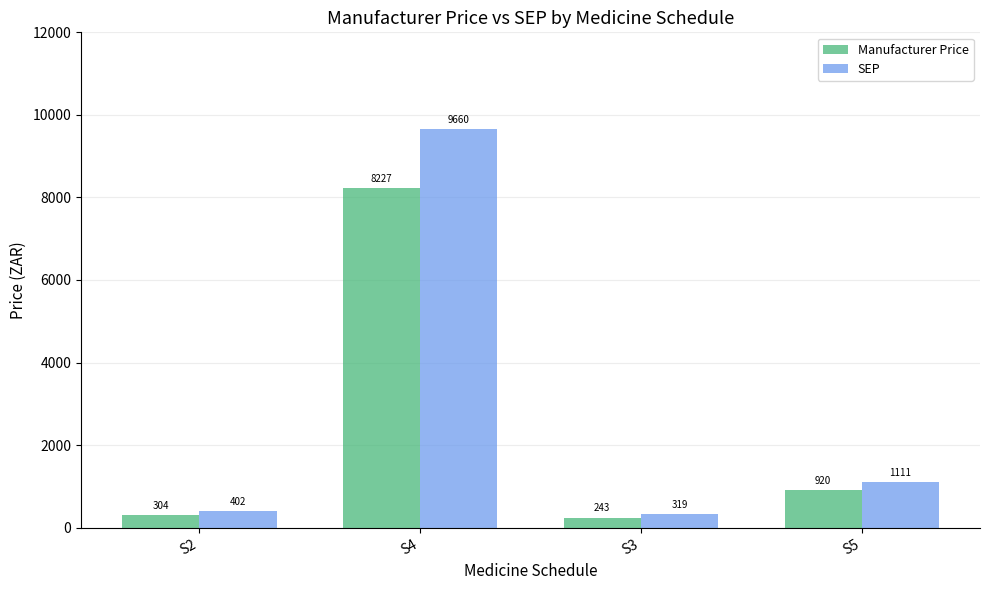

List the series in order of their peak value, highest first.

SEP, Manufacturer Price